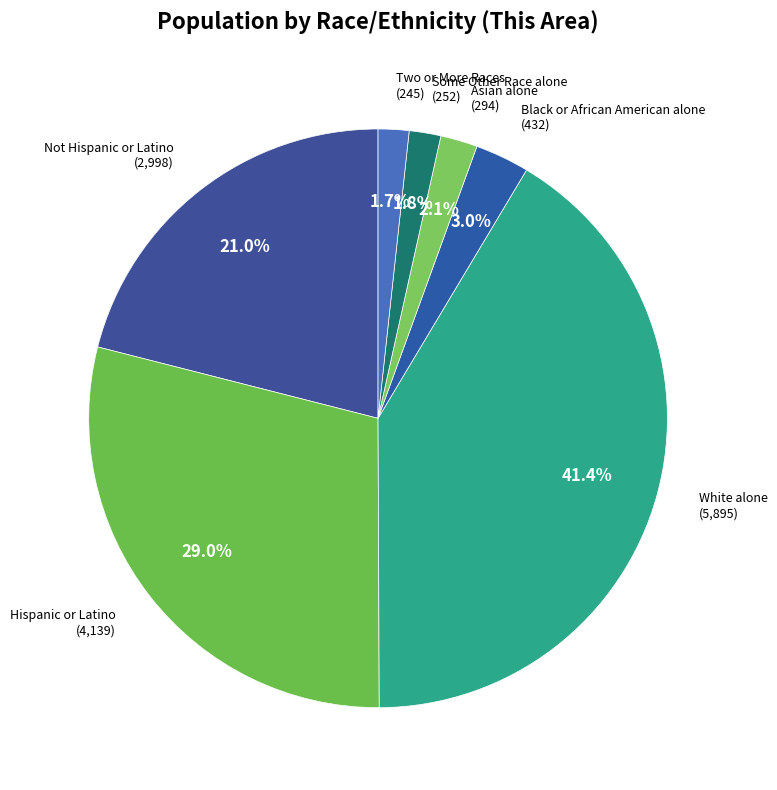

True or false: Black or African American alone accounts for 3% of the total.

True